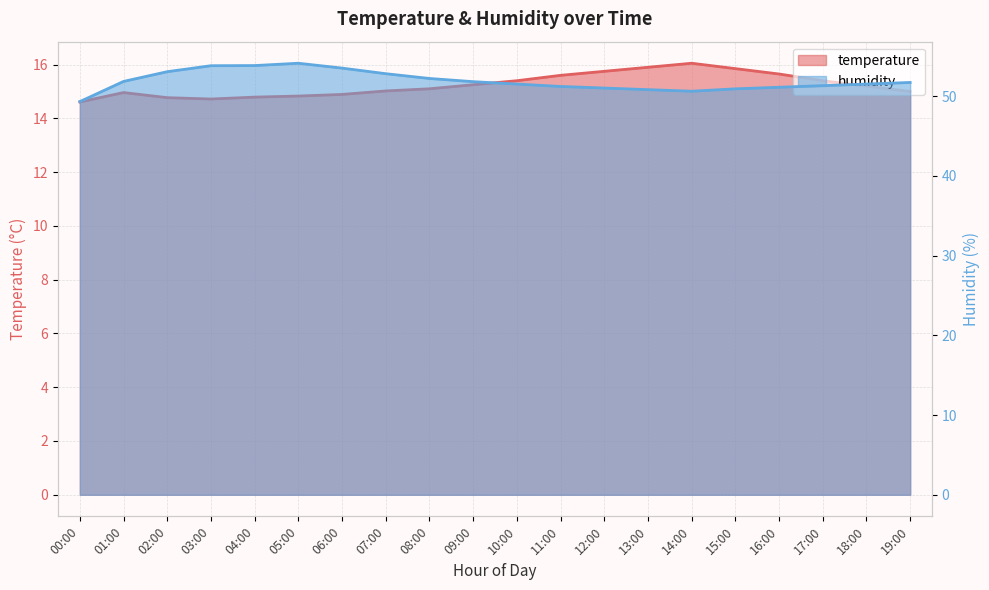

True or false: temperature has a value of 15.9 at 13:00.

True